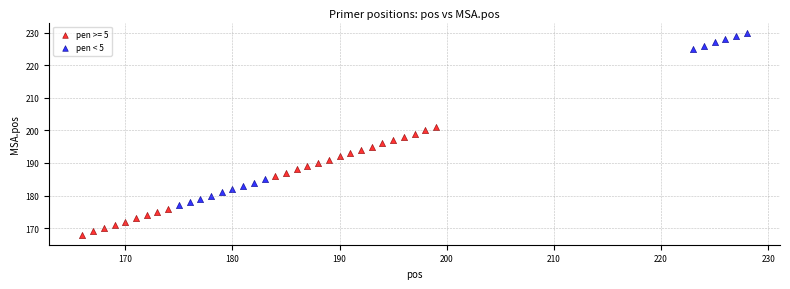

Which series contains the lowest Y value?

pen >= 5